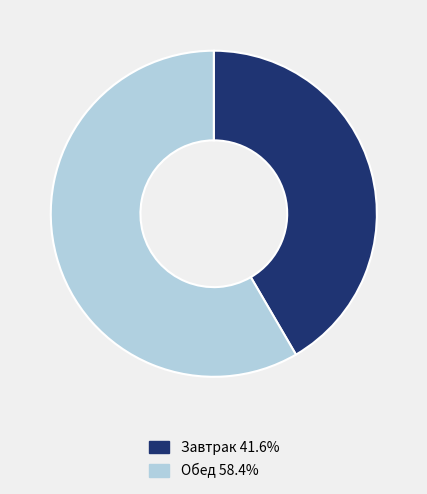

Is there any slice that represents more than half of the pie?

Yes